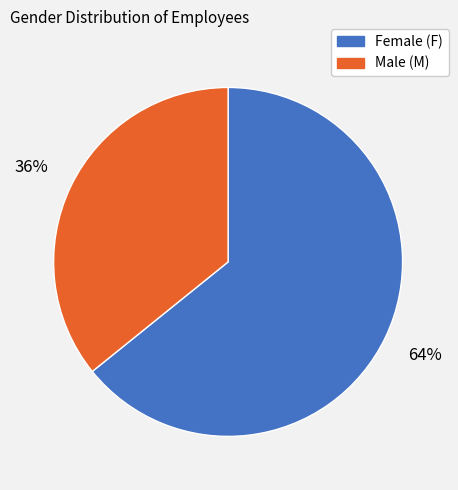

To the nearest percent, what is the average slice percentage?

50%